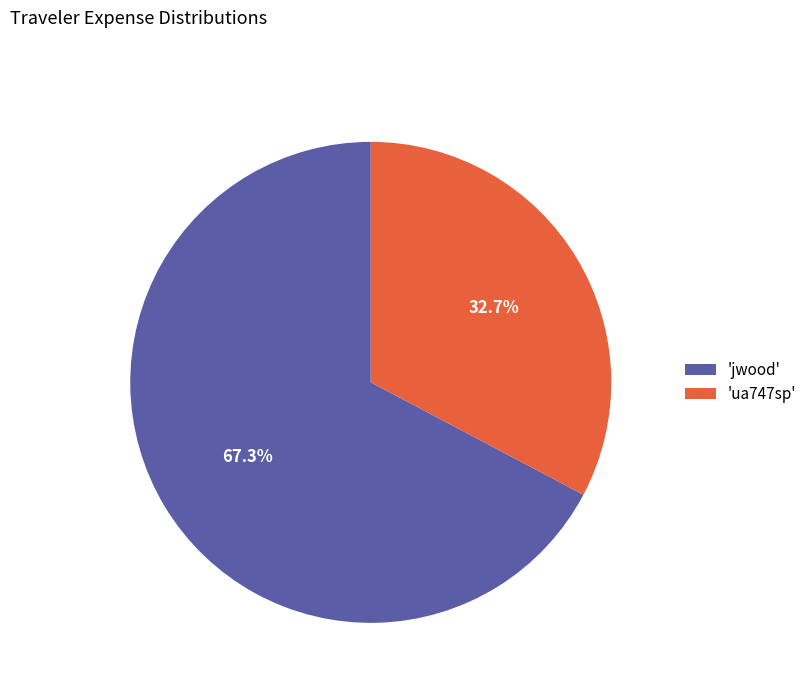

Which slice is the largest?

'jwood'